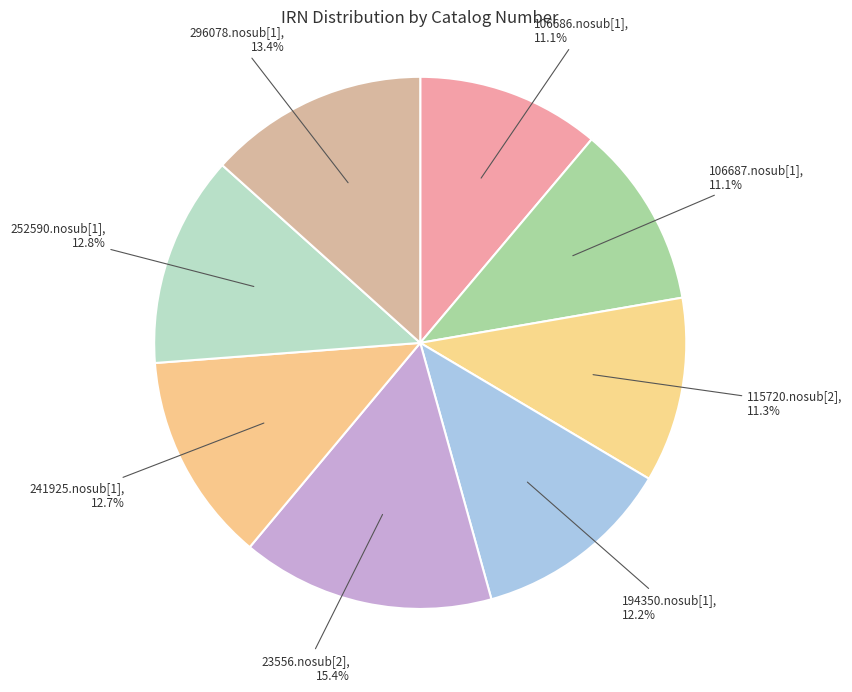

How much of the chart is everything except 194350.nosub[1]?

87.8%